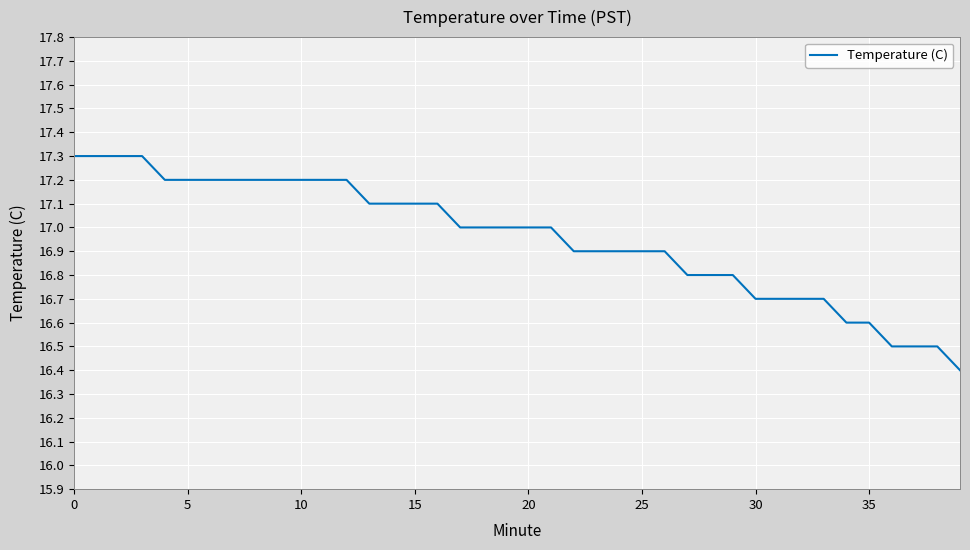

Does the chart have visible grid lines?

Yes